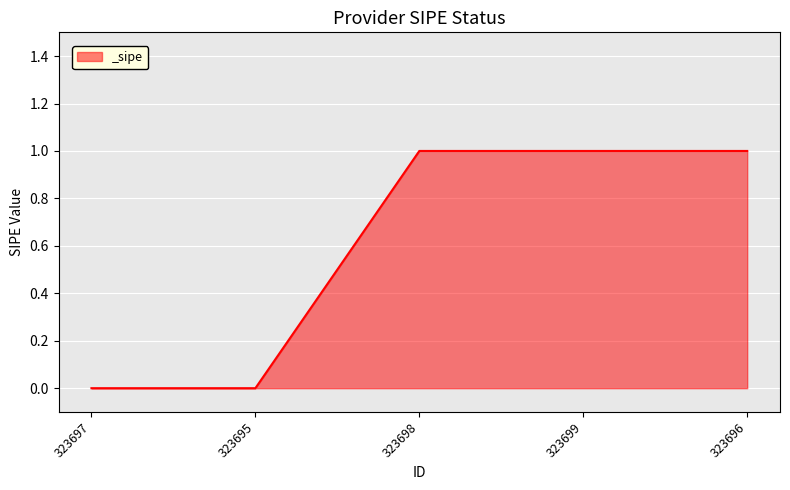

What position from the right is 323695?

4